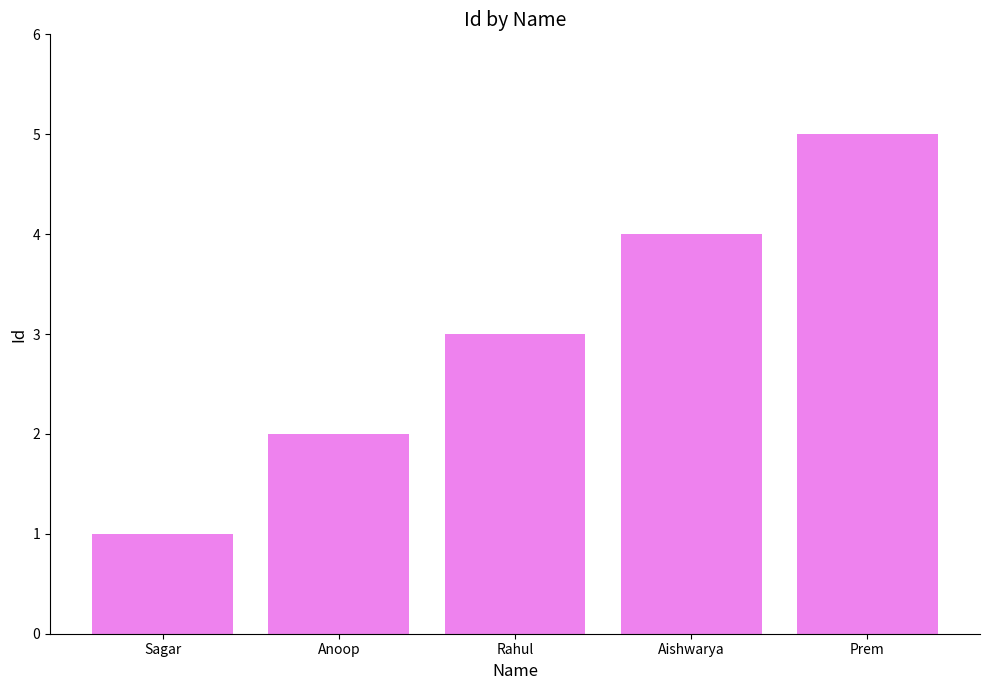

At which label is the value closest to 3?

Rahul